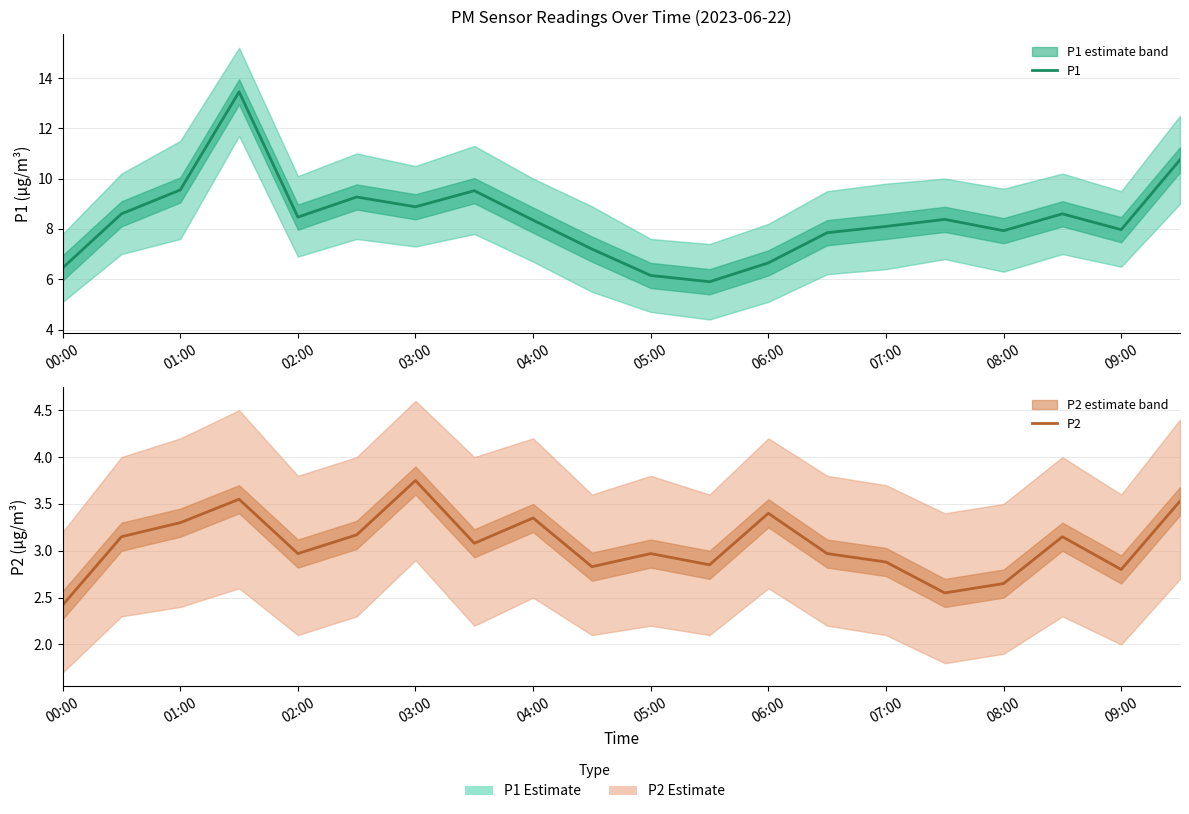

True or false: P1 and P2 intersect in this chart.

False